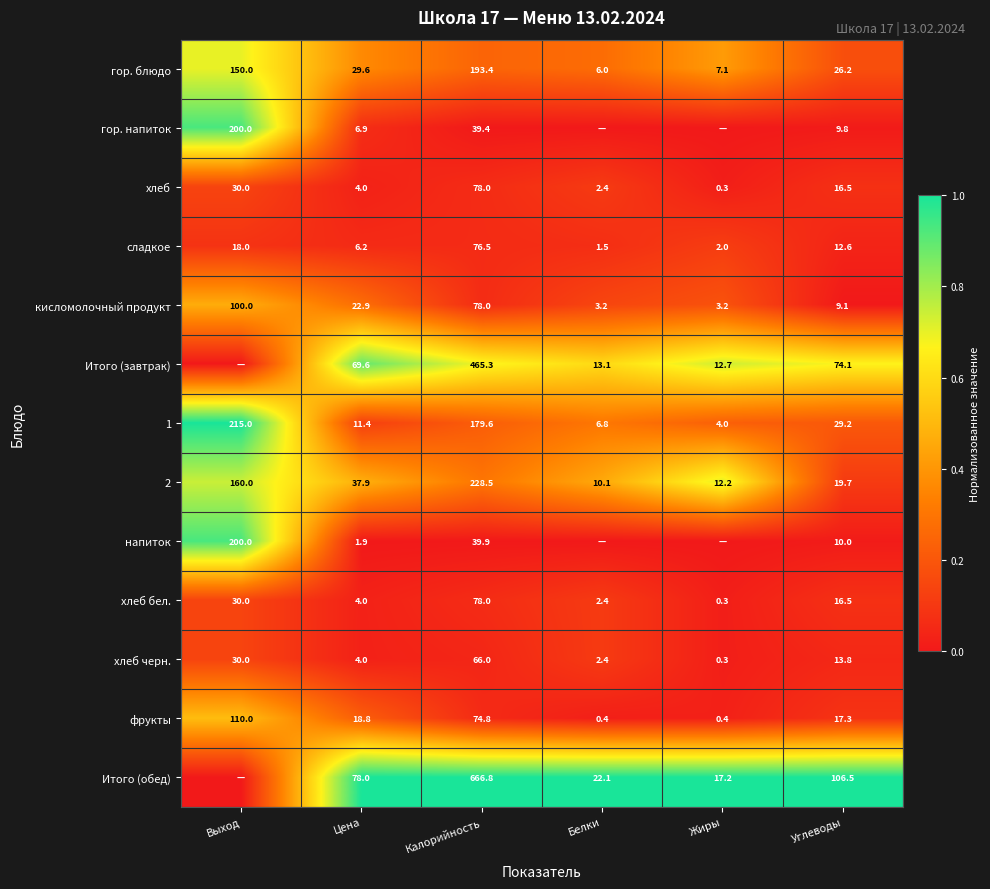

Where is сладкое nearest to the value 39?

Выход